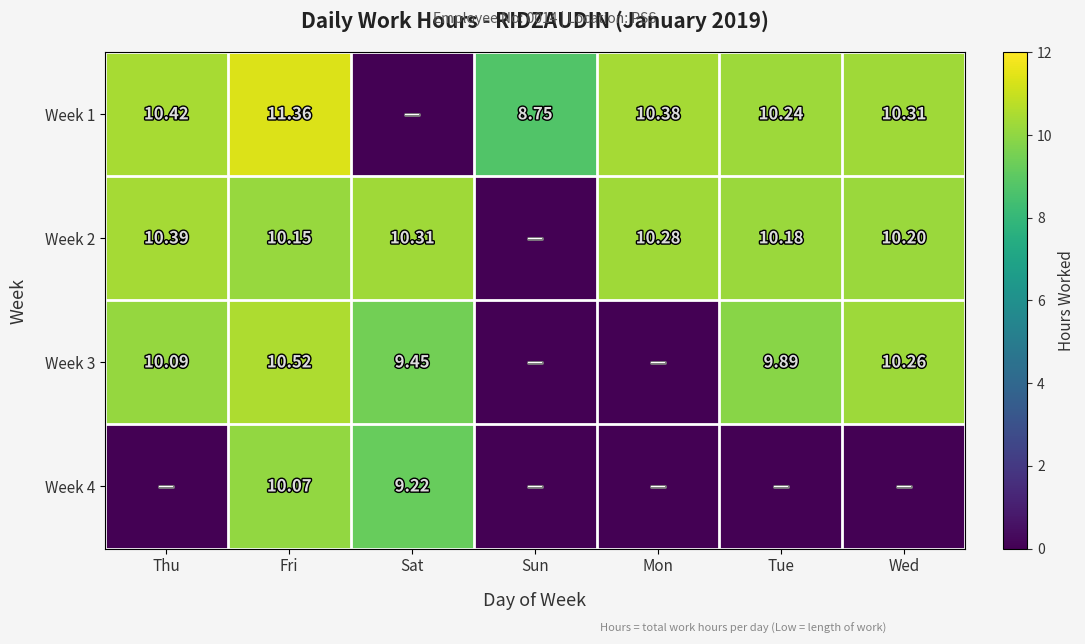

Is the value of Week 2 at Thu greater than the value of Week 1 at Sun?

Yes